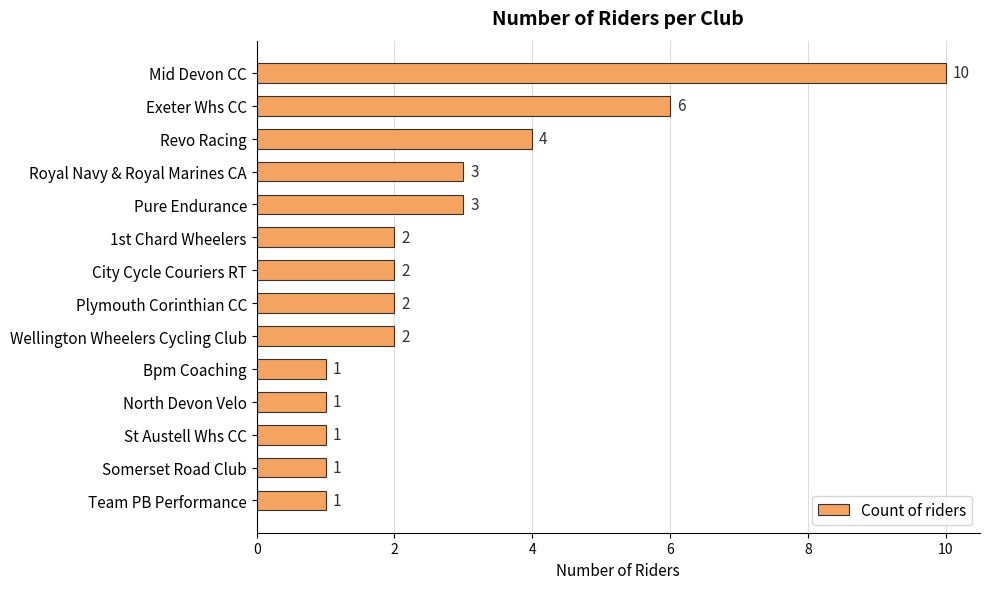

Approximately how many times larger is the value at Wellington Wheelers Cycling Club compared to St Austell Whs CC?

2.0